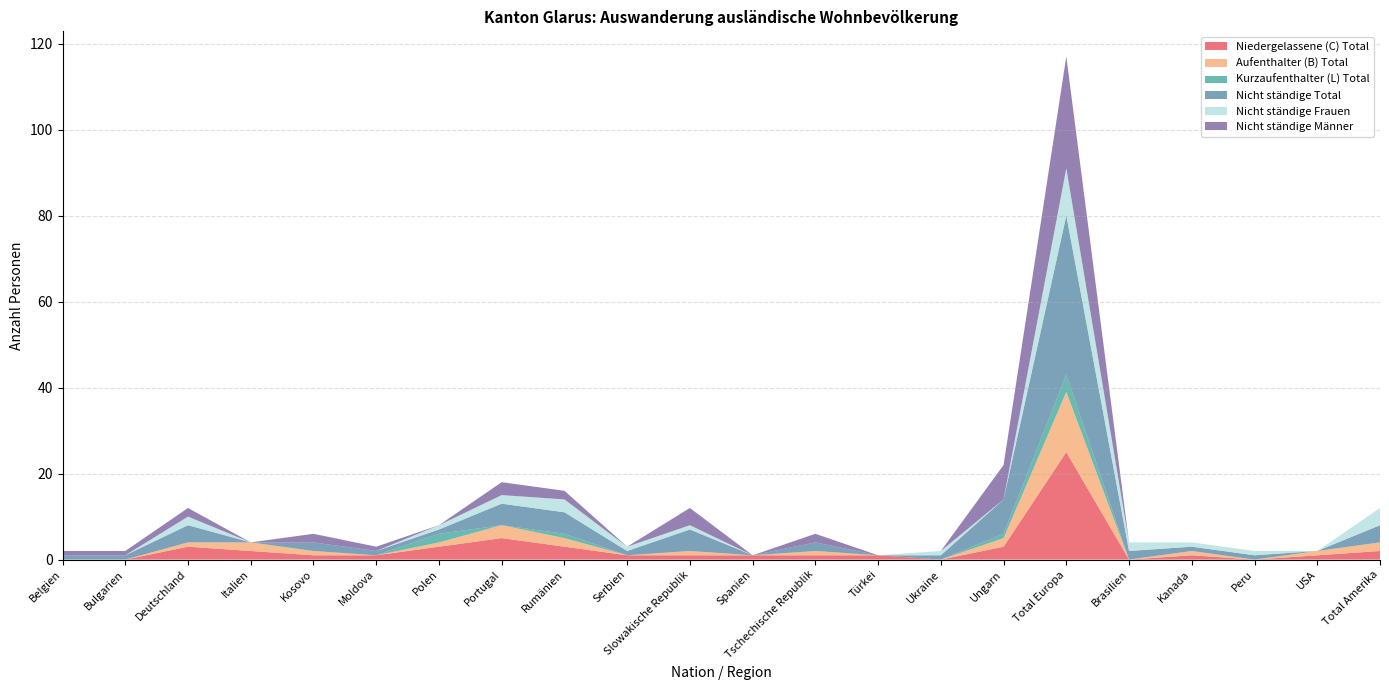

Reading left to right, transcribe all the data shown in this chart.

Niedergelassene (C) Total: Belgien=0	Bulgarien=0	Deutschland=3	Italien=2	Kosovo=1	Moldova=1	Polen=3	Portugal=5	Rumänien=3	Serbien=1	Slowakische Republik=1	Spanien=1	Tschechische Republik=1	Türkei=1	Ukraine=0	Ungarn=3	Total Europa=25	Brasilien=0	Kanada=1	Peru=0	USA=1	Total Amerika=2
Aufenthalter (B) Total: Belgien=0	Bulgarien=0	Deutschland=1	Italien=2	Kosovo=1	Moldova=0	Polen=1	Portugal=3	Rumänien=2	Serbien=0	Slowakische Republik=1	Spanien=0	Tschechische Republik=1	Türkei=0	Ukraine=0	Ungarn=2	Total Europa=14	Brasilien=0	Kanada=1	Peru=0	USA=1	Total Amerika=2
Kurzaufenthalter (L) Total: Belgien=0	Bulgarien=0	Deutschland=0	Italien=0	Kosovo=0	Moldova=0	Polen=2	Portugal=0	Rumänien=1	Serbien=0	Slowakische Republik=0	Spanien=0	Tschechische Republik=0	Türkei=0	Ukraine=0	Ungarn=1	Total Europa=4	Brasilien=0	Kanada=0	Peru=0	USA=0	Total Amerika=0
Nicht ständige Total: Belgien=1	Bulgarien=1	Deutschland=4	Italien=0	Kosovo=2	Moldova=1	Polen=1	Portugal=5	Rumänien=5	Serbien=1	Slowakische Republik=5	Spanien=0	Tschechische Republik=2	Türkei=0	Ukraine=1	Ungarn=8	Total Europa=37	Brasilien=2	Kanada=1	Peru=1	USA=0	Total Amerika=4
Nicht ständige Frauen: Belgien=0	Bulgarien=0	Deutschland=2	Italien=0	Kosovo=0	Moldova=0	Polen=1	Portugal=2	Rumänien=3	Serbien=1	Slowakische Republik=1	Spanien=0	Tschechische Republik=0	Türkei=0	Ukraine=1	Ungarn=0	Total Europa=11	Brasilien=2	Kanada=1	Peru=1	USA=0	Total Amerika=4
Nicht ständige Männer: Belgien=1	Bulgarien=1	Deutschland=2	Italien=0	Kosovo=2	Moldova=1	Polen=0	Portugal=3	Rumänien=2	Serbien=0	Slowakische Republik=4	Spanien=0	Tschechische Republik=2	Türkei=0	Ukraine=0	Ungarn=8	Total Europa=26	Brasilien=0	Kanada=0	Peru=0	USA=0	Total Amerika=0